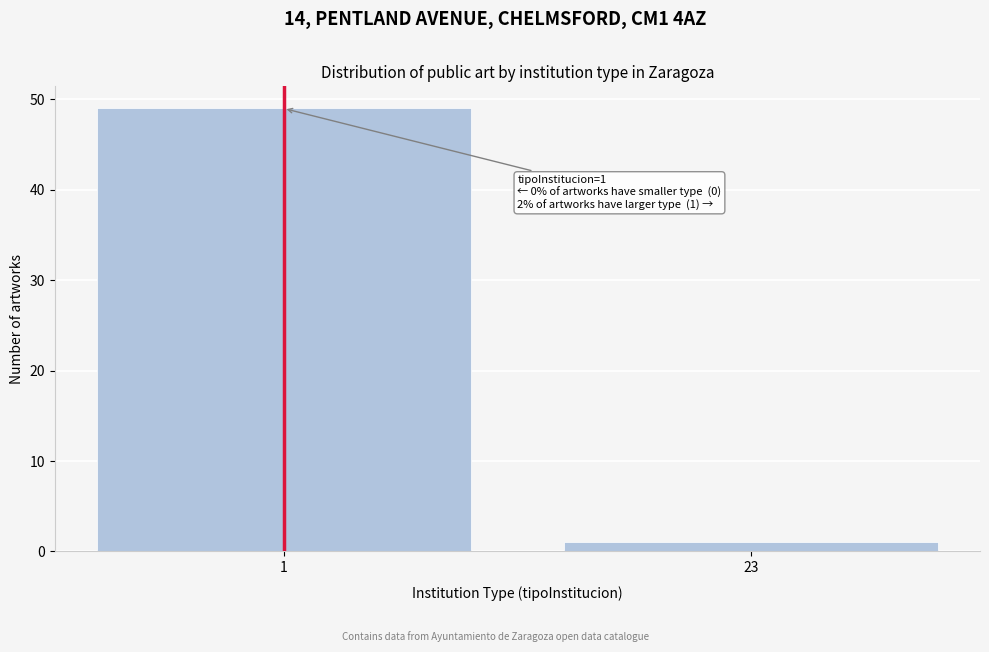

Reading left to right, extract all data points from this chart.

1=49	23=1